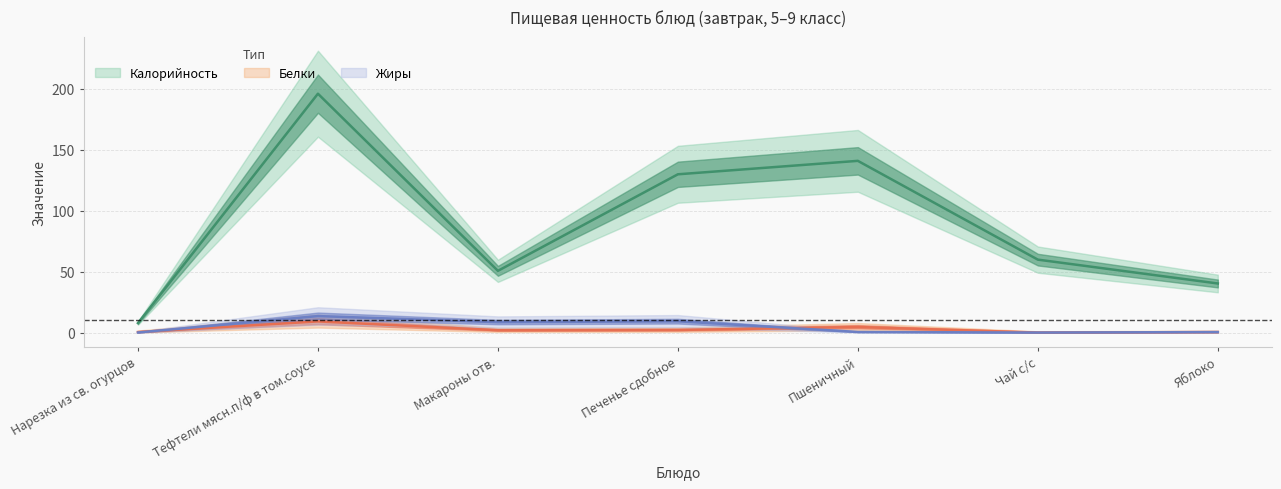

Where is the first local maximum for Калорийность?

Тефтели мясн.п/ф в том.соусе